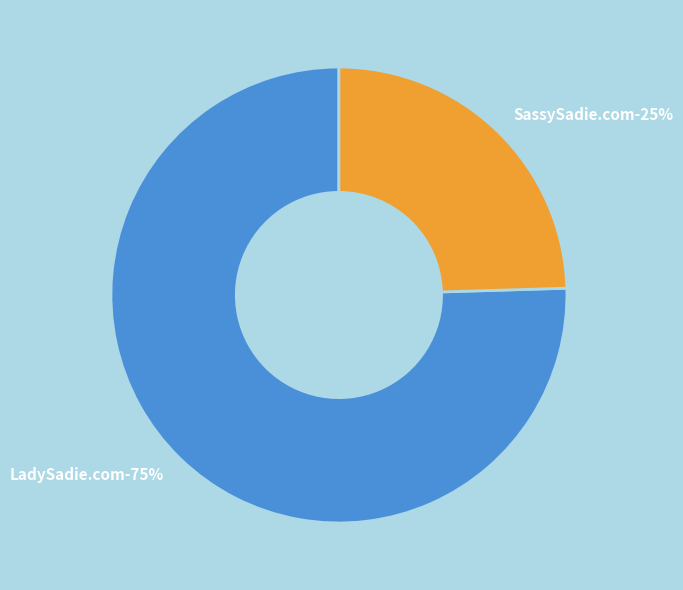

Do LadySadie.com and SassySadie.com together represent more than half of the pie?

Yes